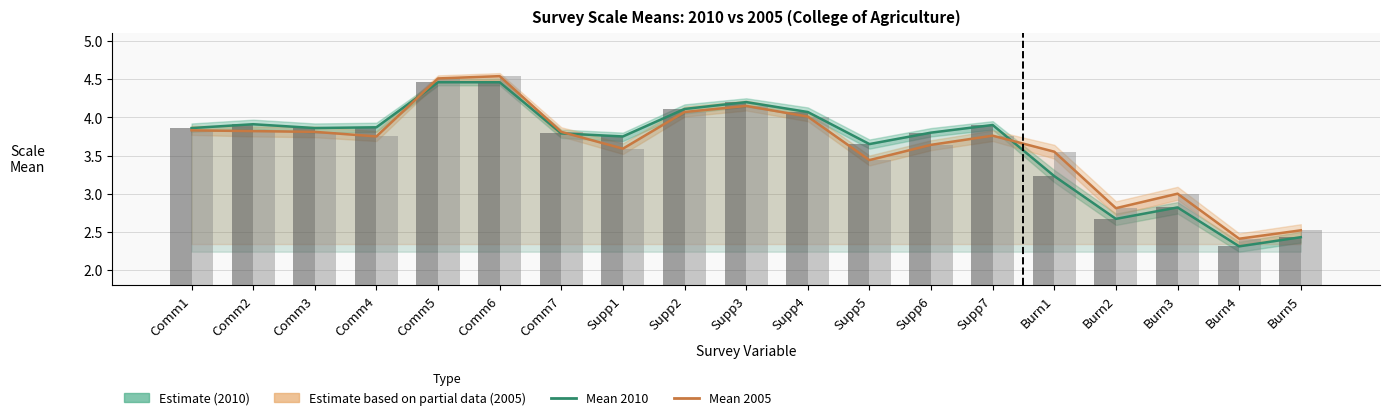

Reading right to left, list all the values displayed in this chart.

Mean 2010: 2.4	2.3	2.8	2.7	3.2	3.9	3.8	3.6	4.1	4.2	4.1	3.8	3.8	4.5	4.5	3.9	3.9	3.9	3.9
Mean 2005: 2.5	2.4	3.0	2.8	3.5	3.8	3.6	3.4	4.0	4.2	4.1	3.6	3.8	4.5	4.5	3.8	3.8	3.8	3.8